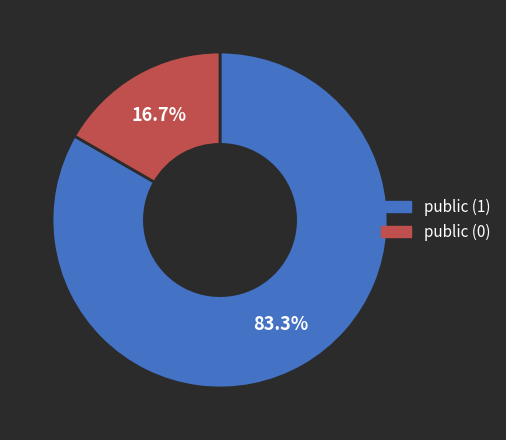

Is there a majority slice in this chart?

Yes